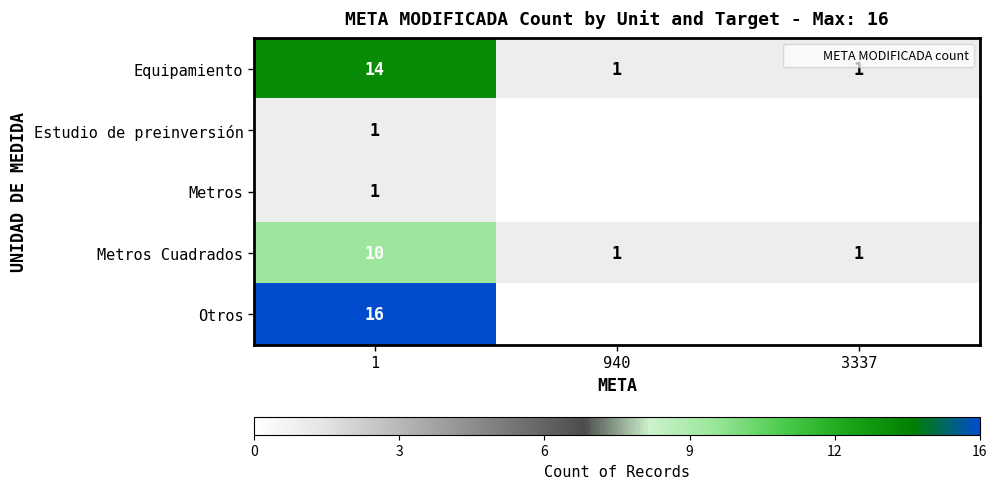

At which category does the chart reach its peak across all series?

1